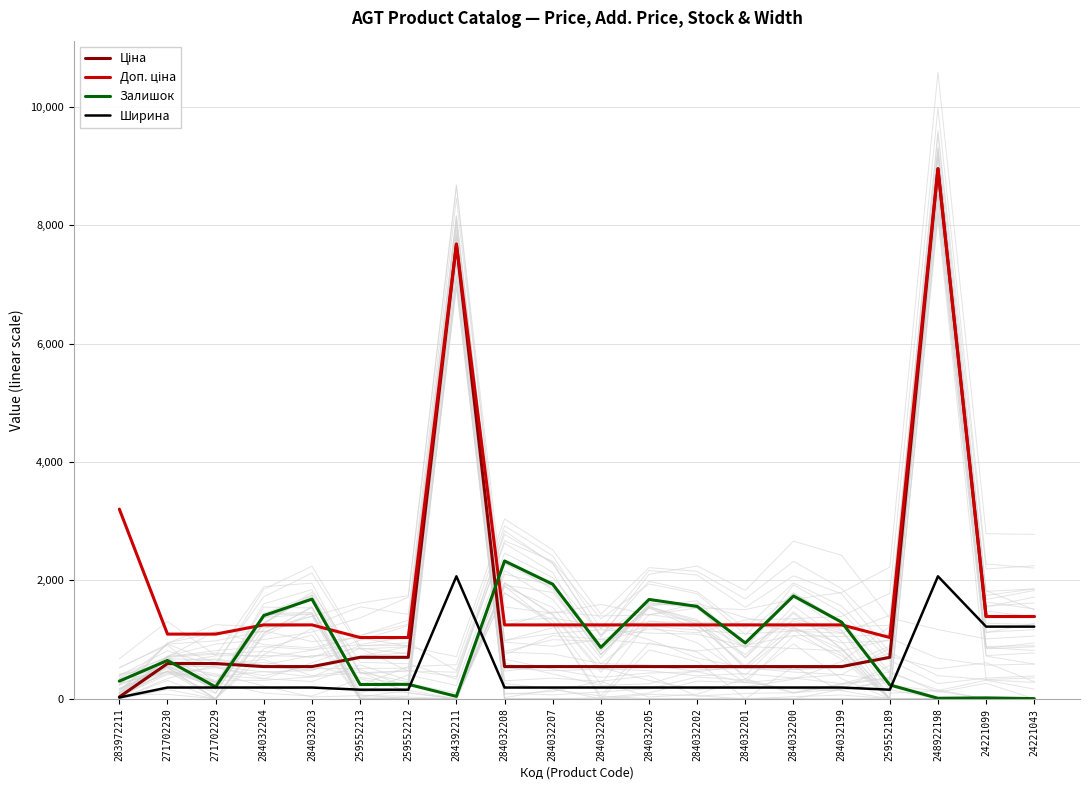

At which label is Ширина closest to 1046?

24221099